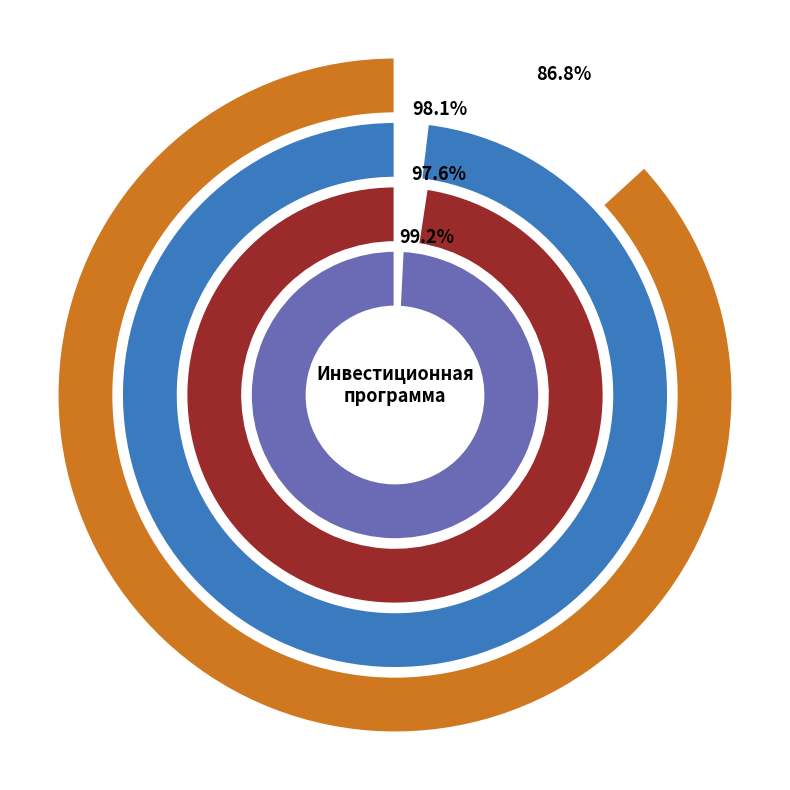

Count the number of slices in the pie.

4